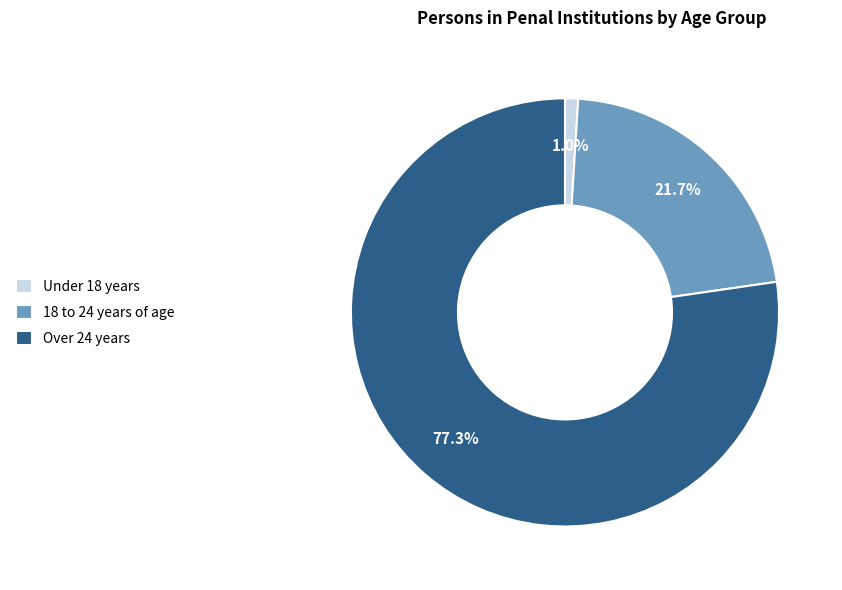

To the nearest percent, what is the difference between the Under 18 years and 18 to 24 years of age slice percentages?

21%